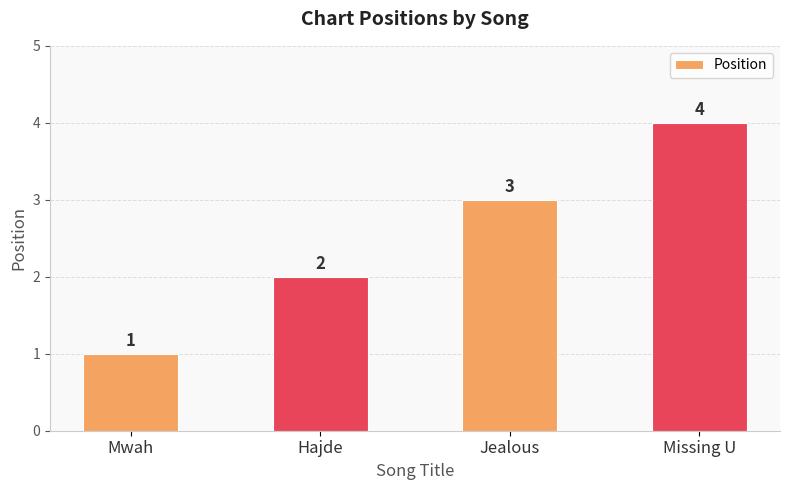

Which category has the highest value across all series?

Missing U